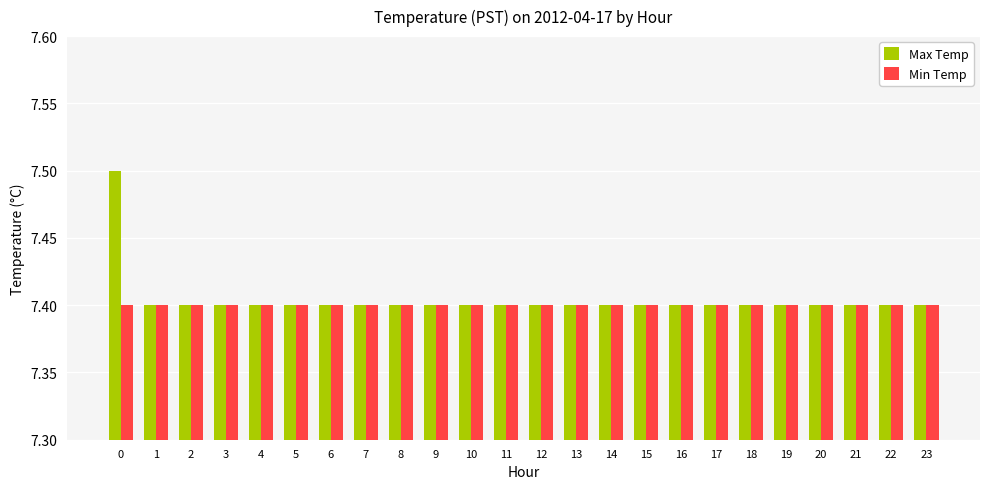

Reading left to right, extract all data points from this chart.

Max Temp: 7.5	7.4	7.4	7.4	7.4	7.4	7.4	7.4	7.4	7.4	7.4	7.4	7.4	7.4	7.4	7.4	7.4	7.4	7.4	7.4	7.4	7.4	7.4	7.4
Min Temp: 7.4	7.4	7.4	7.4	7.4	7.4	7.4	7.4	7.4	7.4	7.4	7.4	7.4	7.4	7.4	7.4	7.4	7.4	7.4	7.4	7.4	7.4	7.4	7.4